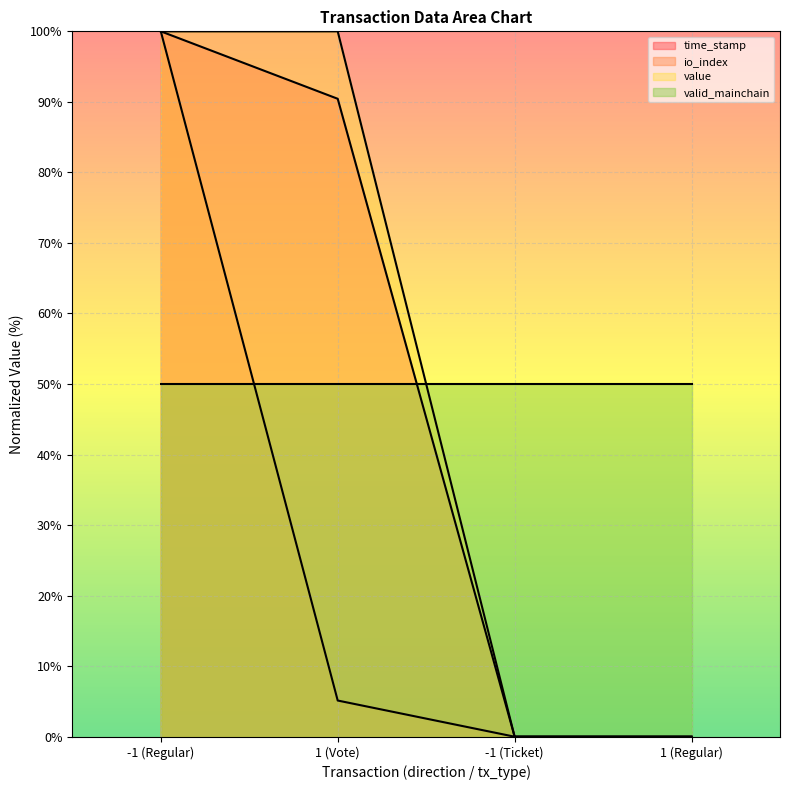

Which has a higher value, 1 (Vote) or -1 (Regular)?

-1 (Regular)